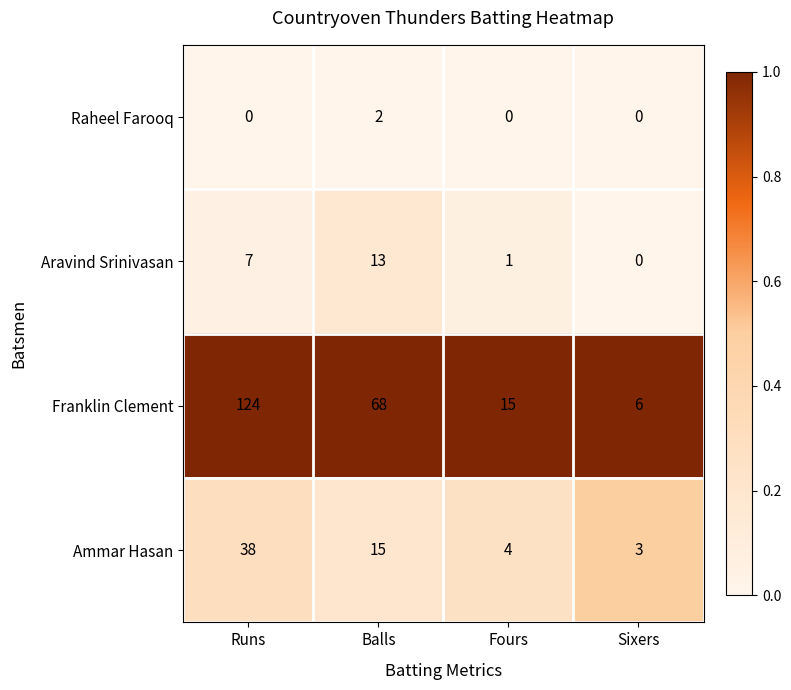

Between Balls and Sixers, which series saw the biggest shift?

Franklin Clement